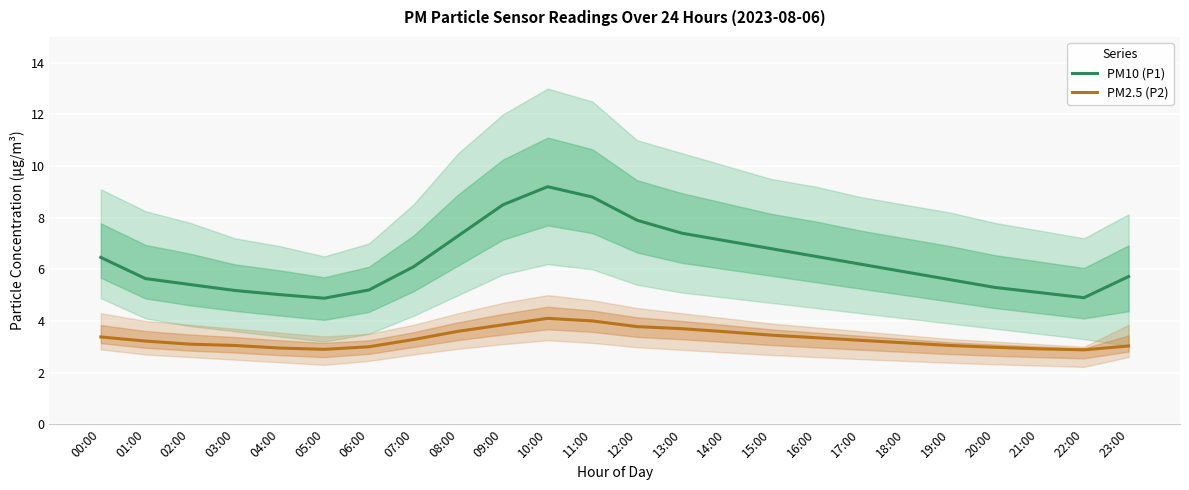

What are all the series names shown in the legend?

PM10 (P1), PM2.5 (P2)